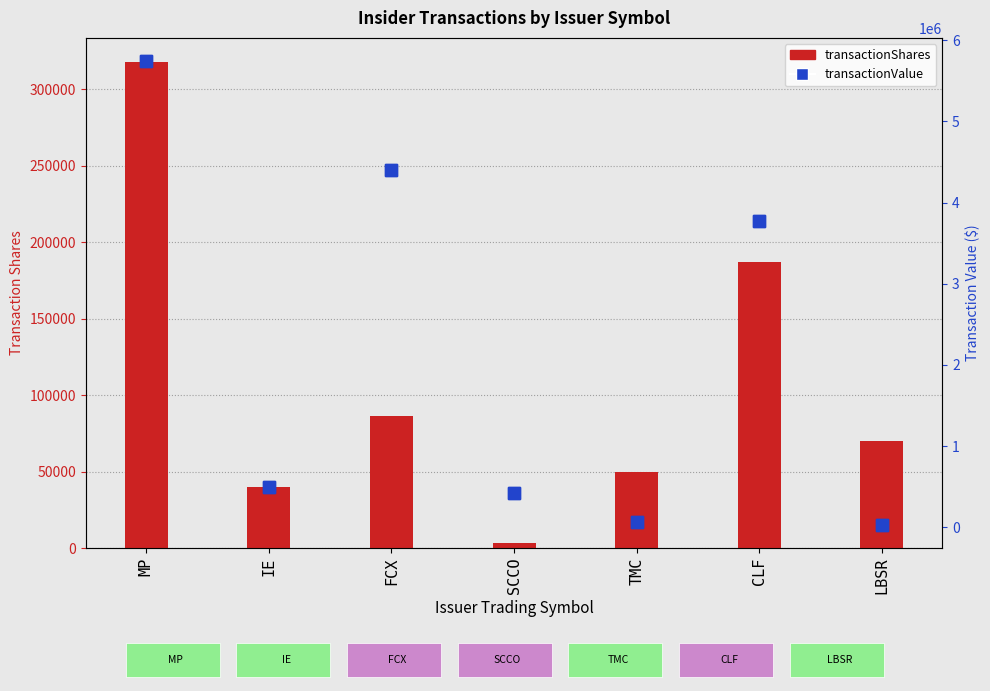

Rank the series by their average value, from highest to lowest.

transactionValue, transactionShares